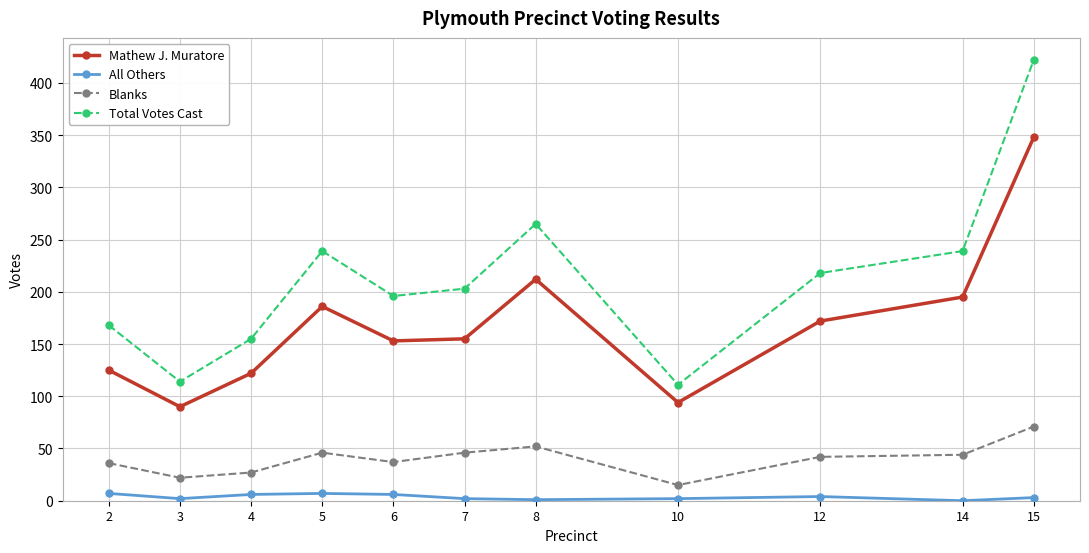

Rank the series by their maximum value, from highest to lowest.

Total Votes Cast, Mathew J. Muratore, Blanks, All Others